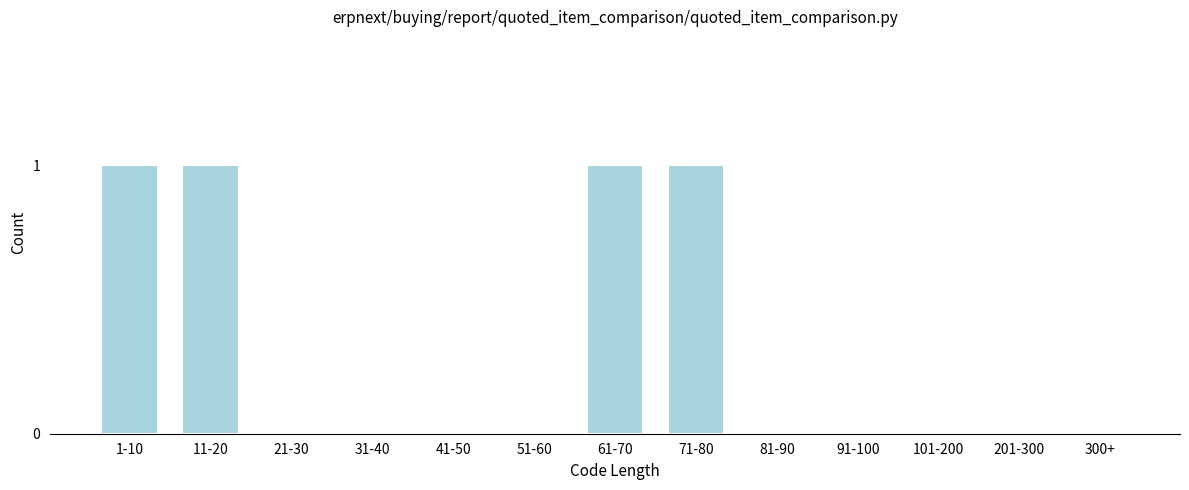

Reading left to right, extract all data points from this chart.

1-10=1	11-20=1	21-30=0	31-40=0	41-50=0	51-60=0	61-70=1	71-80=1	81-90=0	91-100=0	101-200=0	201-300=0	300+=0